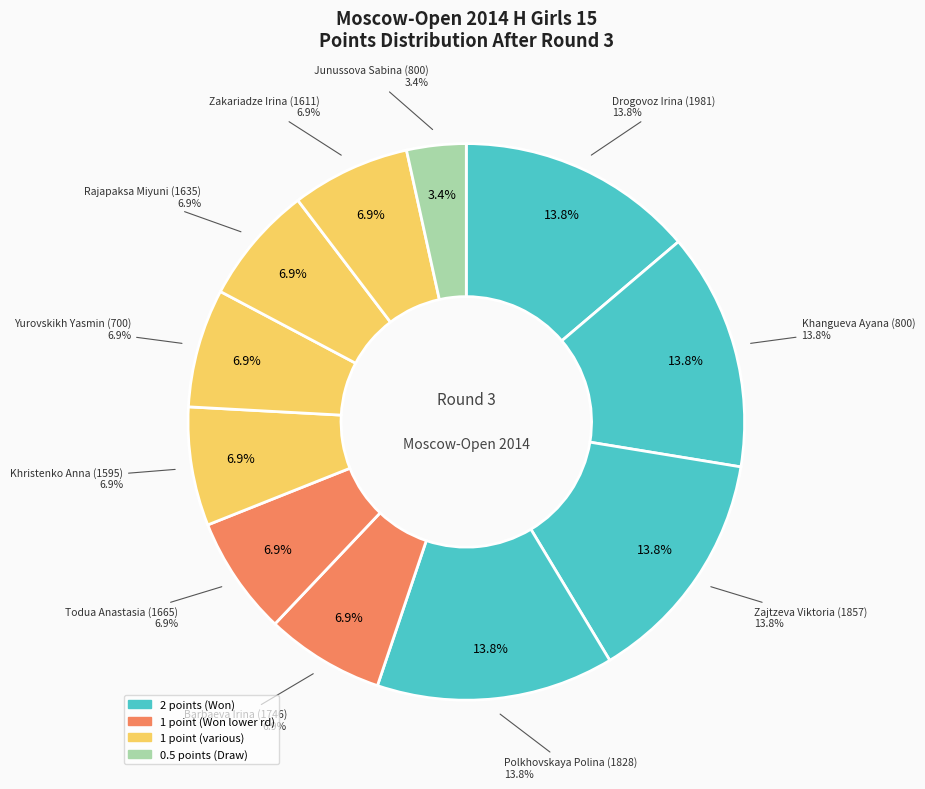

What percentage is NOT represented by Kaytan Mira (0)?

100.0%